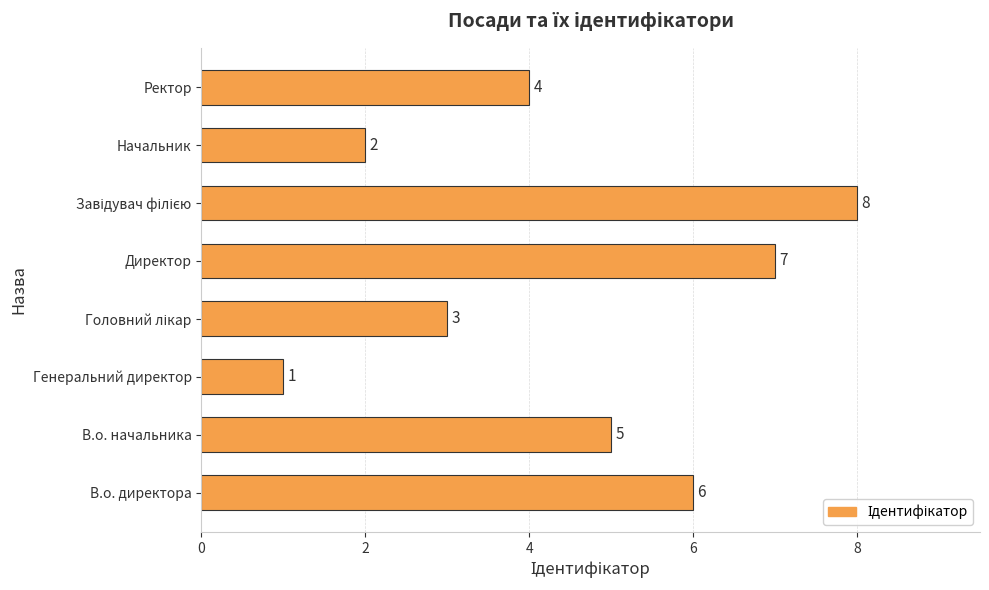

Reading bottom to top, list all the values displayed in this chart.

6	5	1	3	7	8	2	4